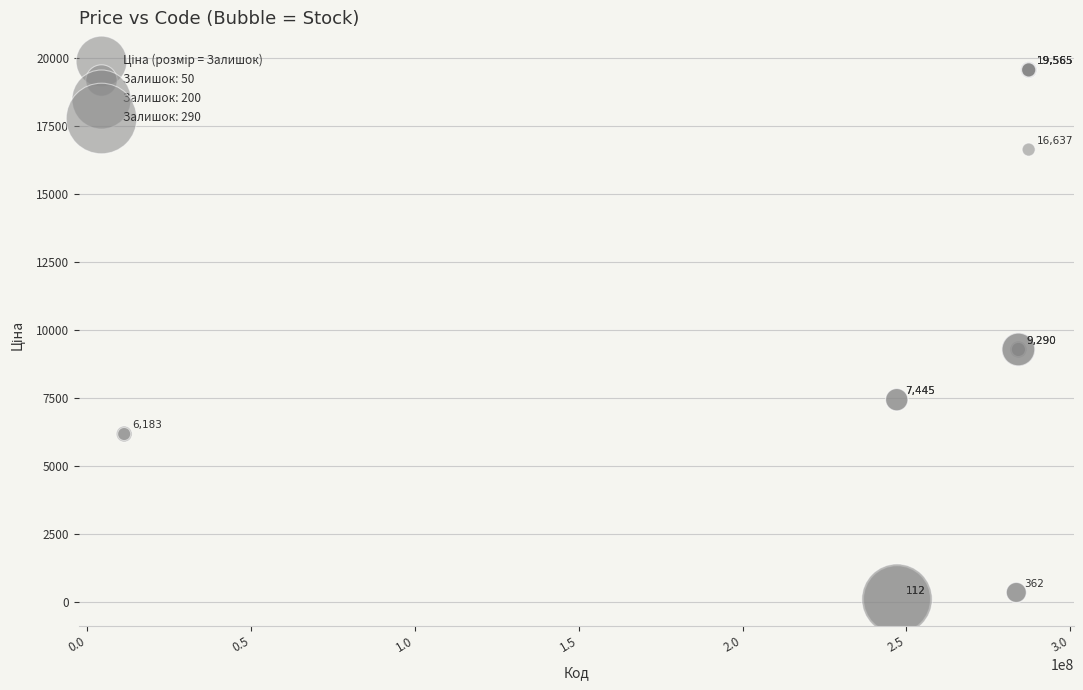

What Y value in the scatter plot is closest to 9838?

9290.5